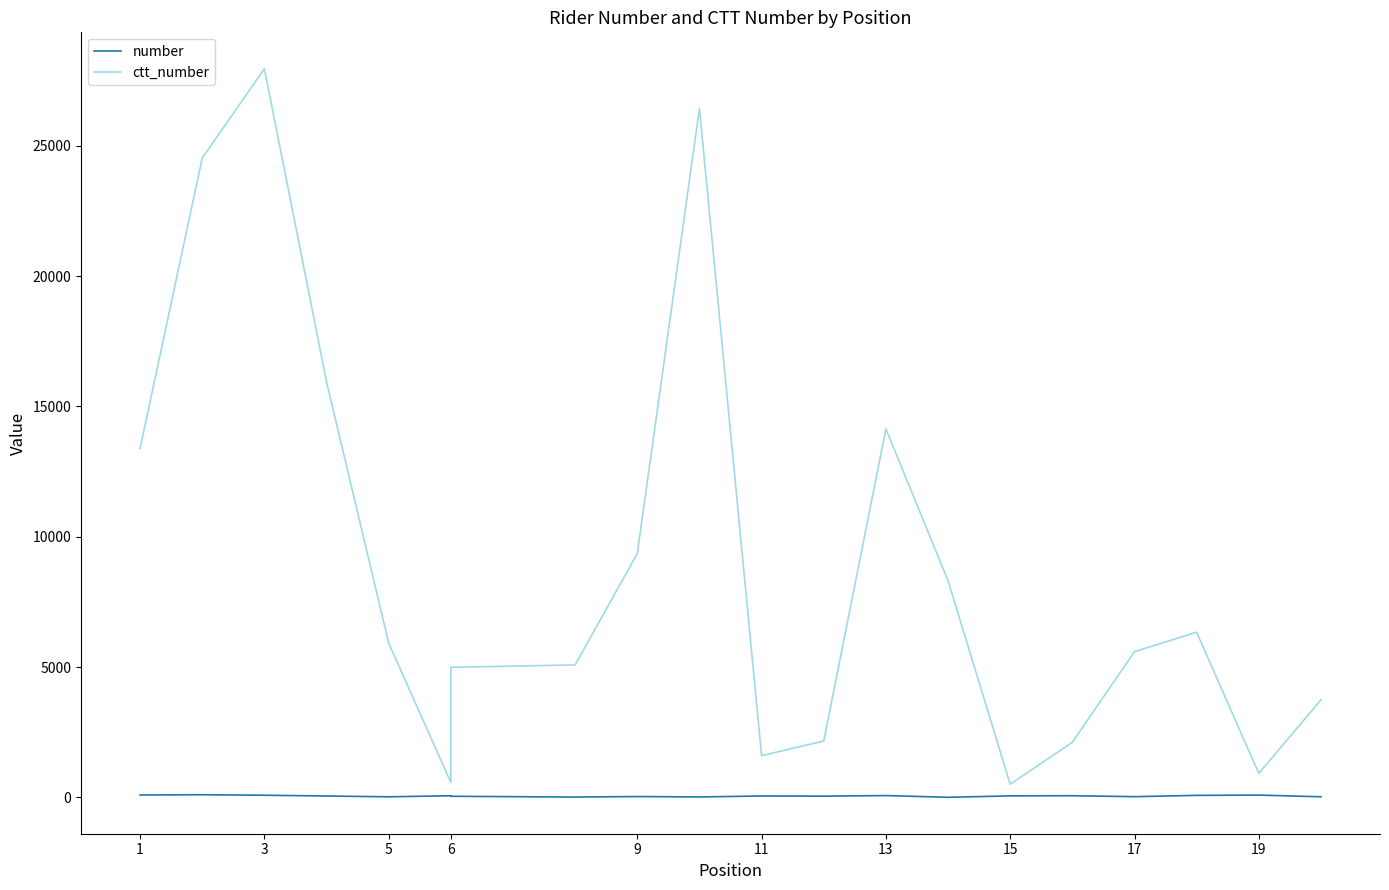

How many categories are shown in the chart?

20